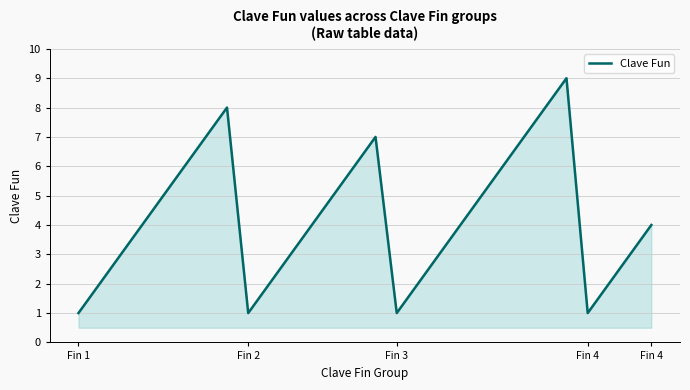

How many values are between 2 and 6?

18